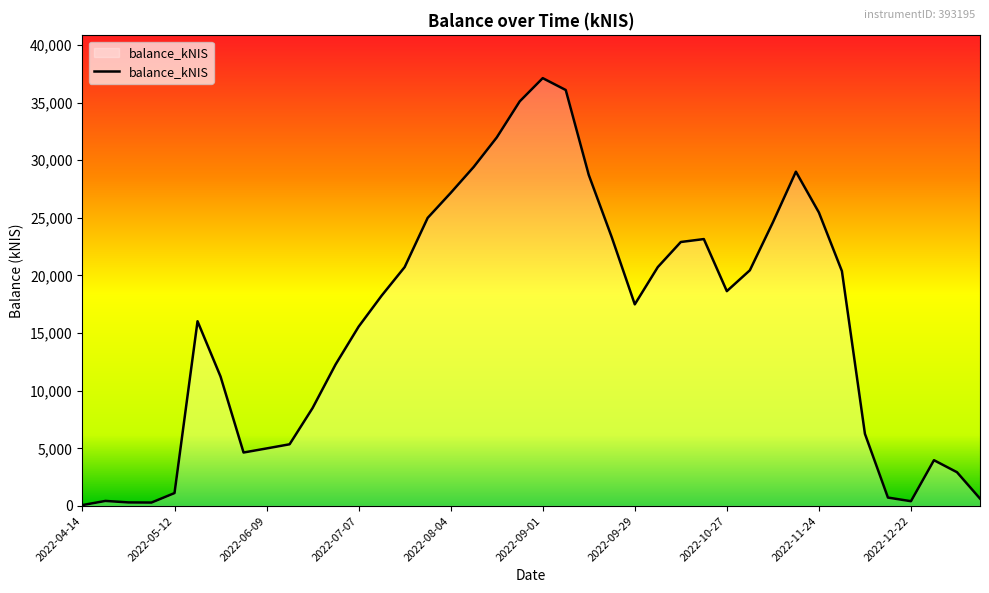

What is the maximum value shown in the chart?

37118.6